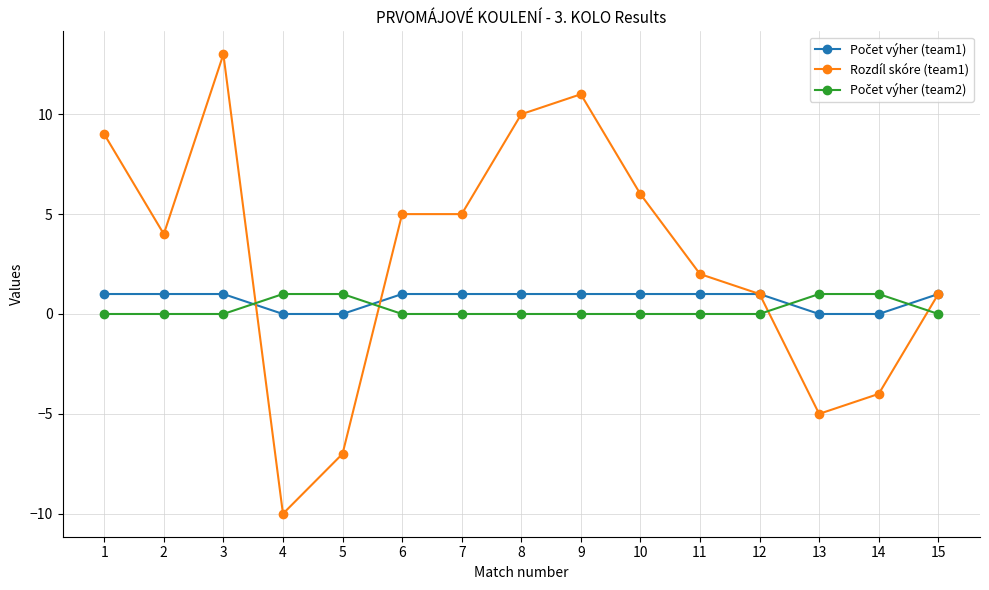

How many values in Rozdíl skóre (team1) are below zero?

4